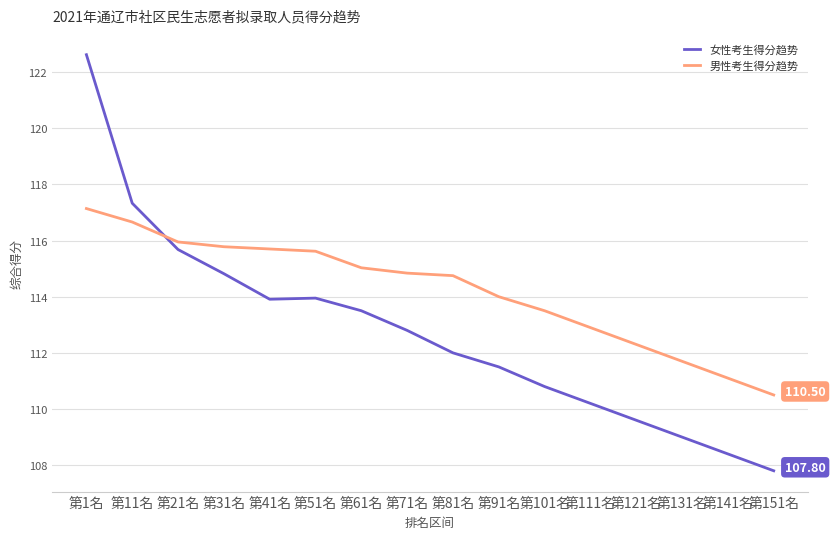

The 男性考生得分趋势 series shows 115.6 at 第51名. True or false?

True